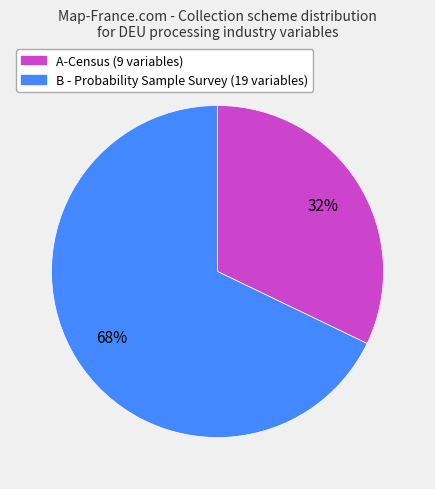

Count the number of slices in the pie.

2